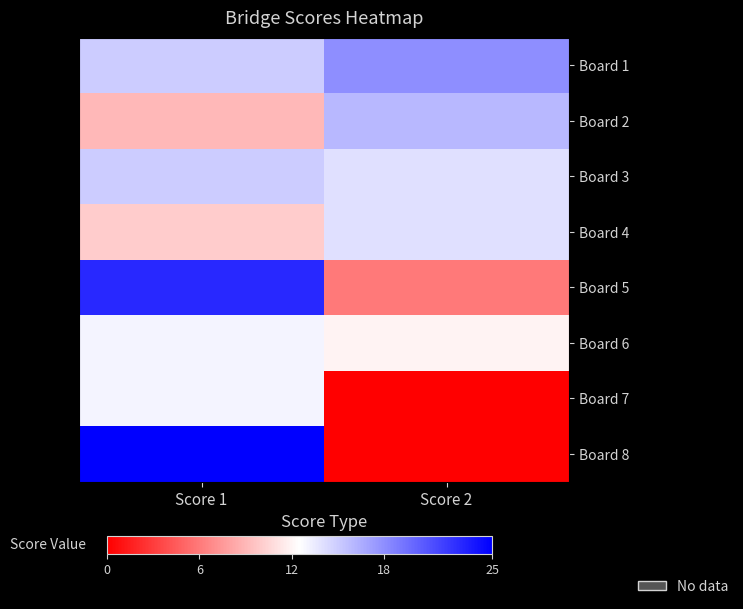

Rank the series at Score 1 from highest to lowest value.

Board 8, Board 5, Board 1, Board 3, Board 6, Board 7, Board 4, Board 2